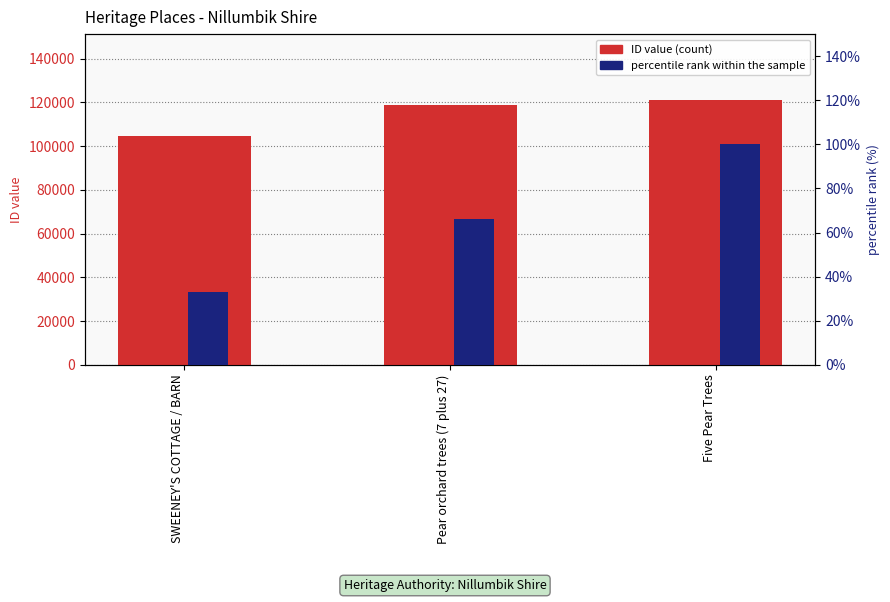

Does the chart contain stacked bars?

No